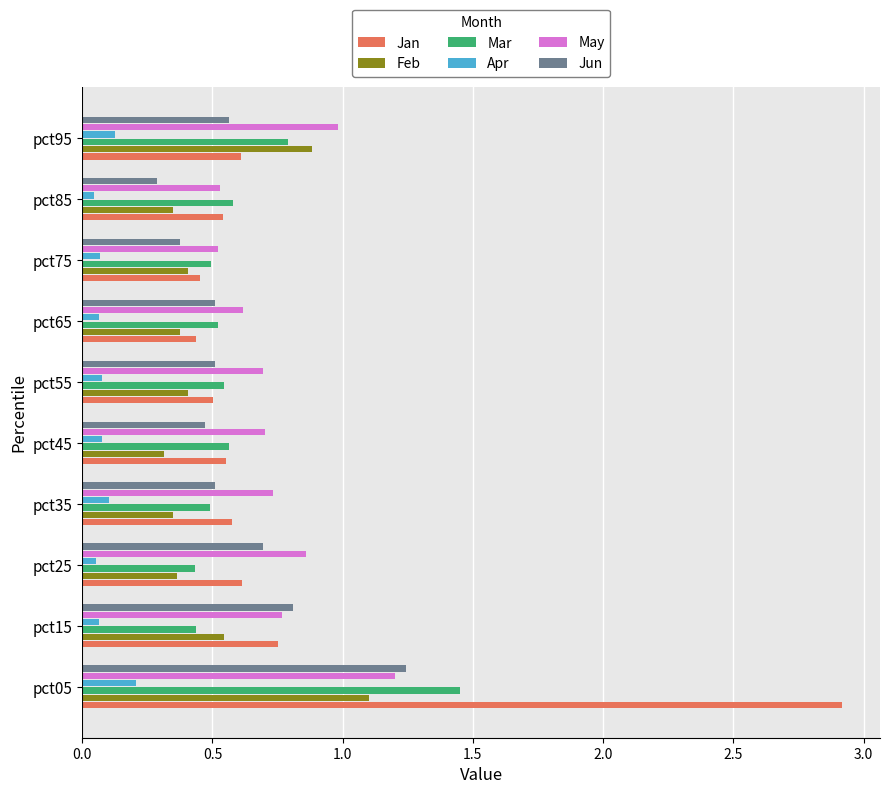

What is the sum of all Mar values?

6.3